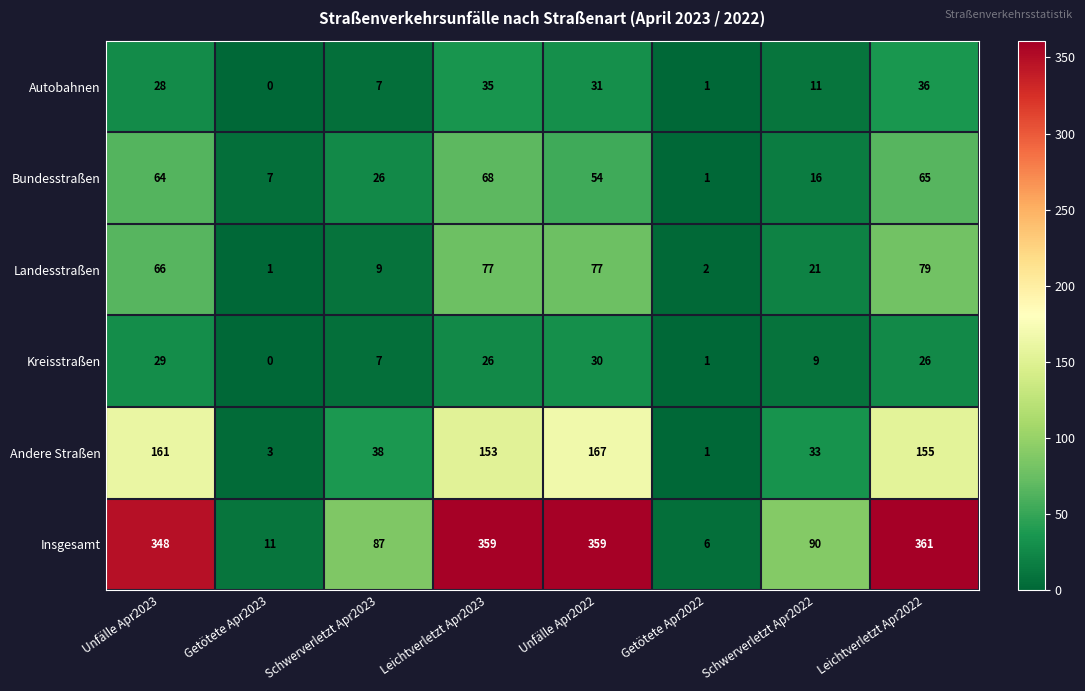

At which label is Kreisstraßen closest to 15?

Schwerverletzt Apr2022